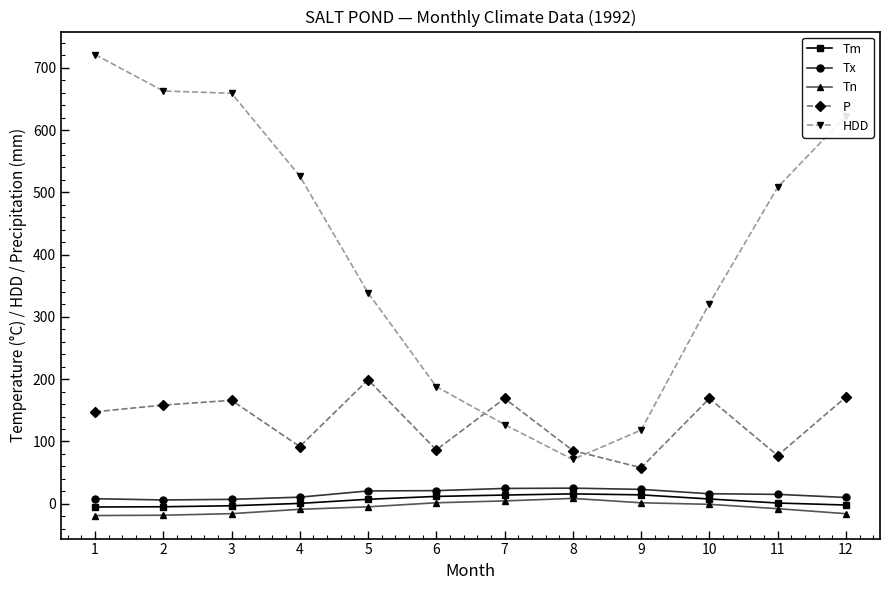

What is the spread (max minus min) of values at 2?

681.3